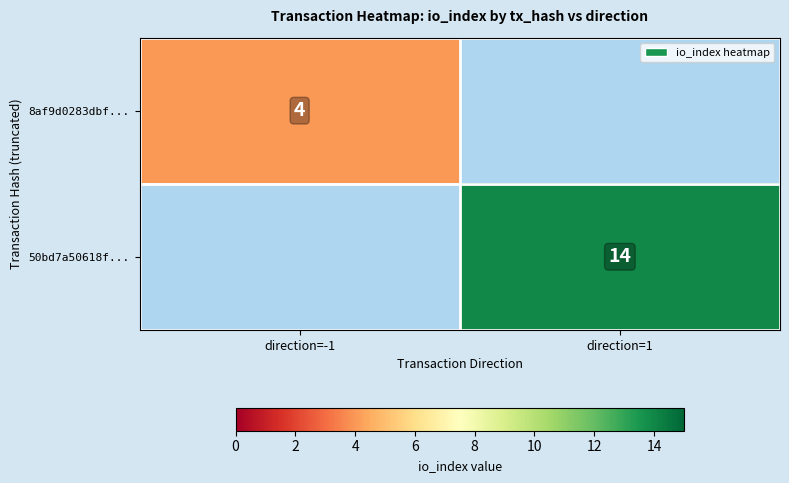

At how many categories does at least one series exceed 6?

1